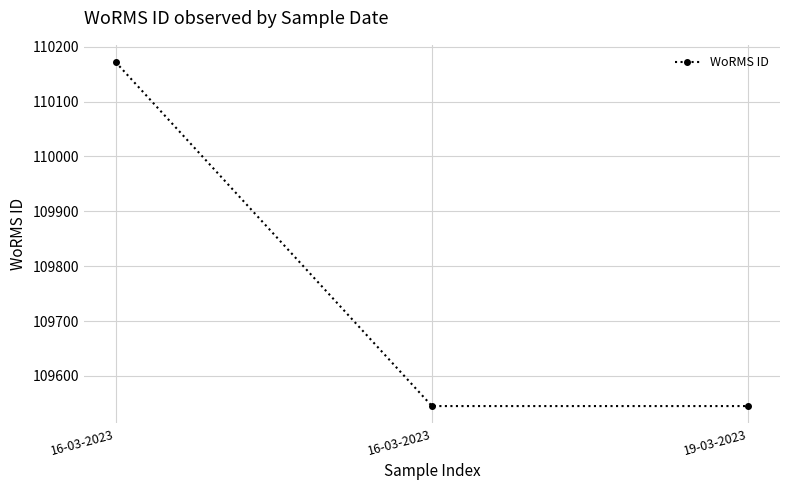

Approximately how many times larger is the value at 19-03-2023 compared to 16-03-2023?

1.0